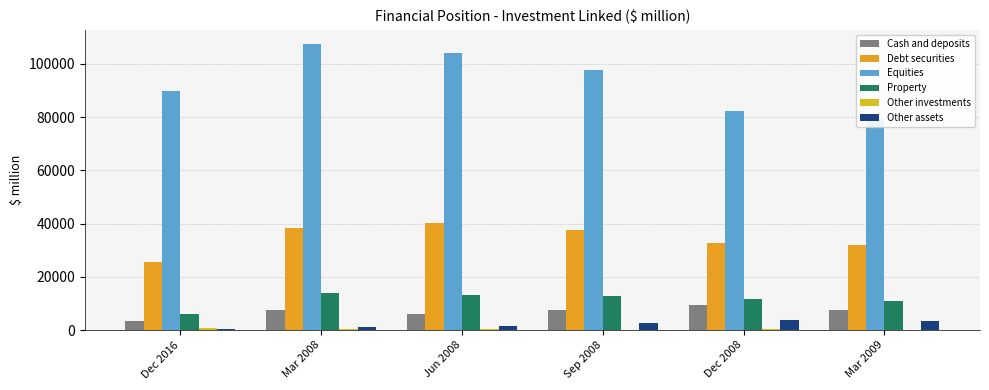

Reading right to left, extract all data points from this chart.

Cash and deposits: 7413.1	9301.6	7404.3	6204.5	7554.6	3547.6
Debt securities: 31857.8	32738.0	37500.6	40084.6	38197.5	25524.2
Equities: 79147.2	82471.0	97647.5	103996.4	107383.7	90001.0
Property: 11041.5	11810.0	12941.0	13038.5	14045.1	6086.1
Other investments: 205.5	346.1	202.5	228.6	225.8	754.5
Other assets: 3244.8	3619.6	2714.3	1628.1	1102.9	373.5